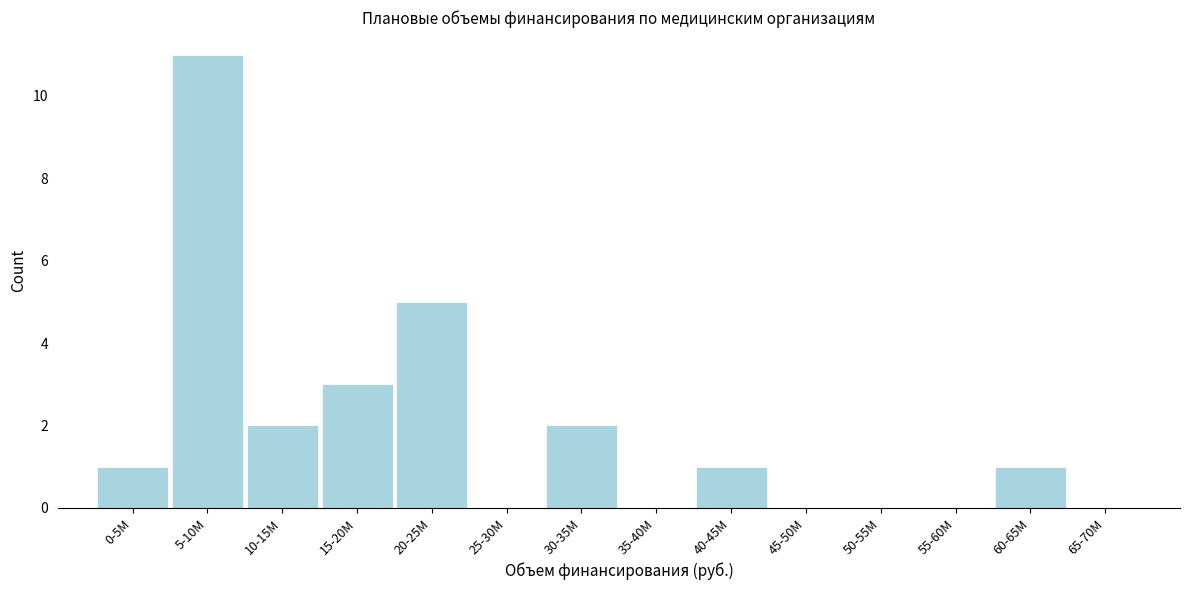

Reading left to right, what are all the values shown in this chart?

0-5M=1	5-10M=11	10-15M=2	15-20M=3	20-25M=5	25-30M=0	30-35M=2	35-40M=0	40-45M=1	45-50M=0	50-55M=0	55-60M=0	60-65M=1	65-70M=0